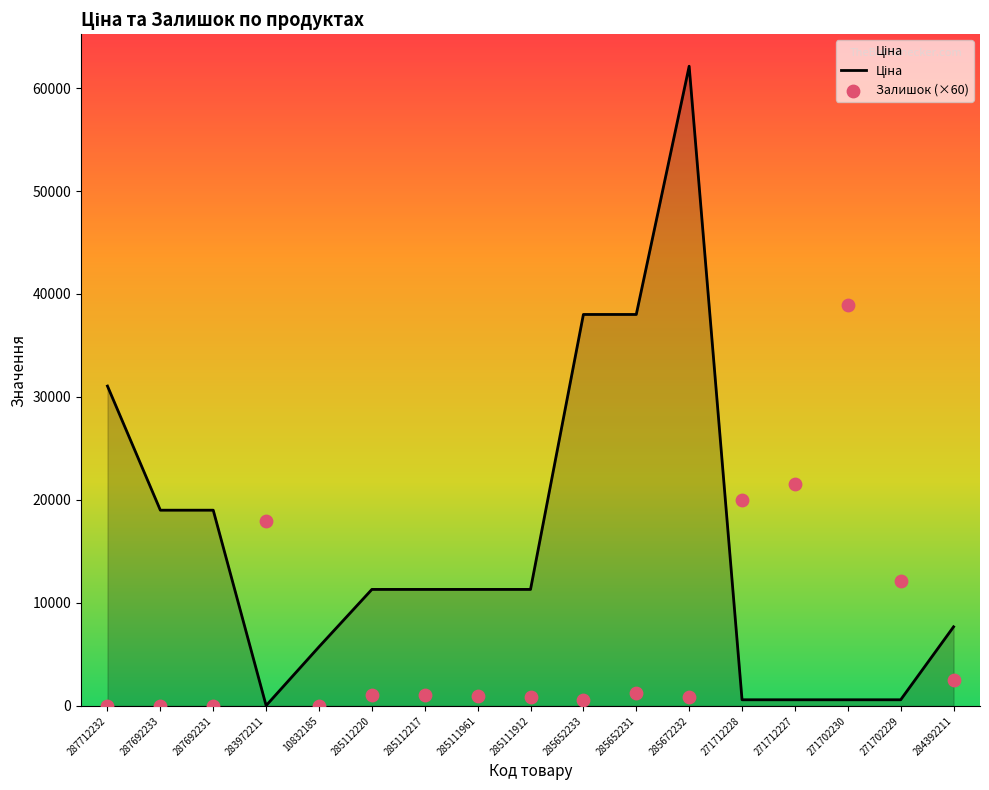

Which series has the largest total across all categories?

Ціна